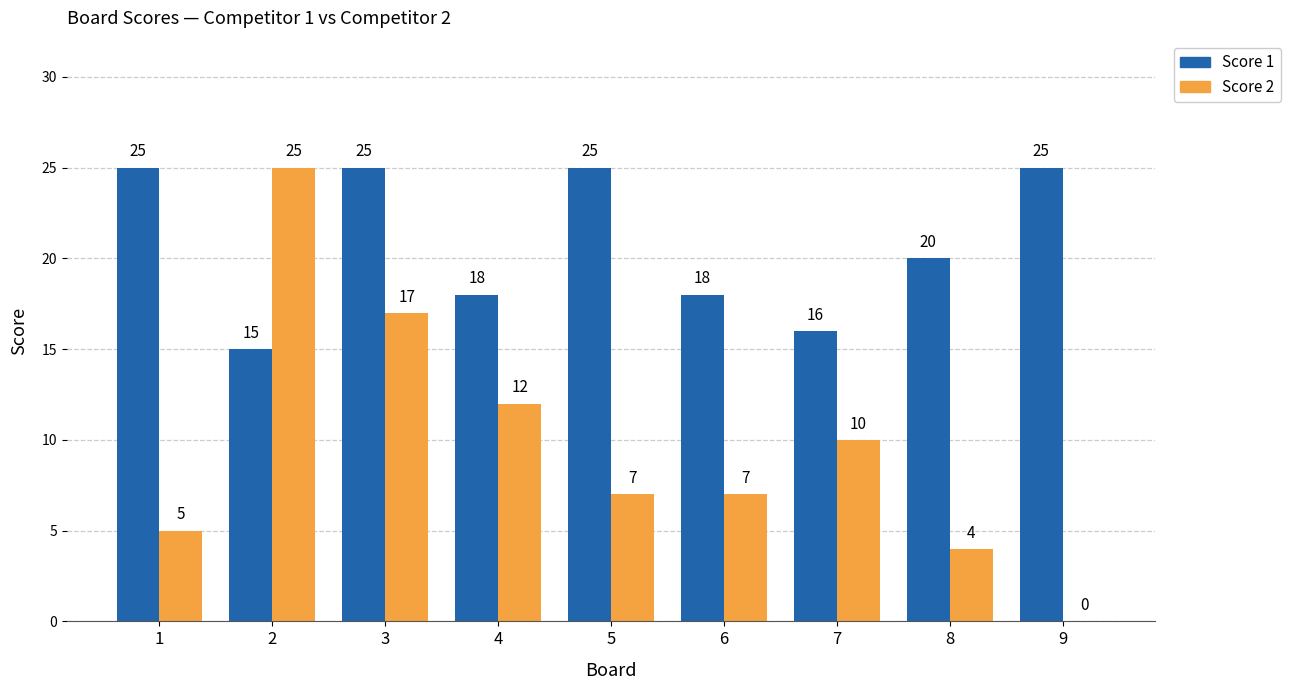

What is the highest value of the Score 2 series?

25